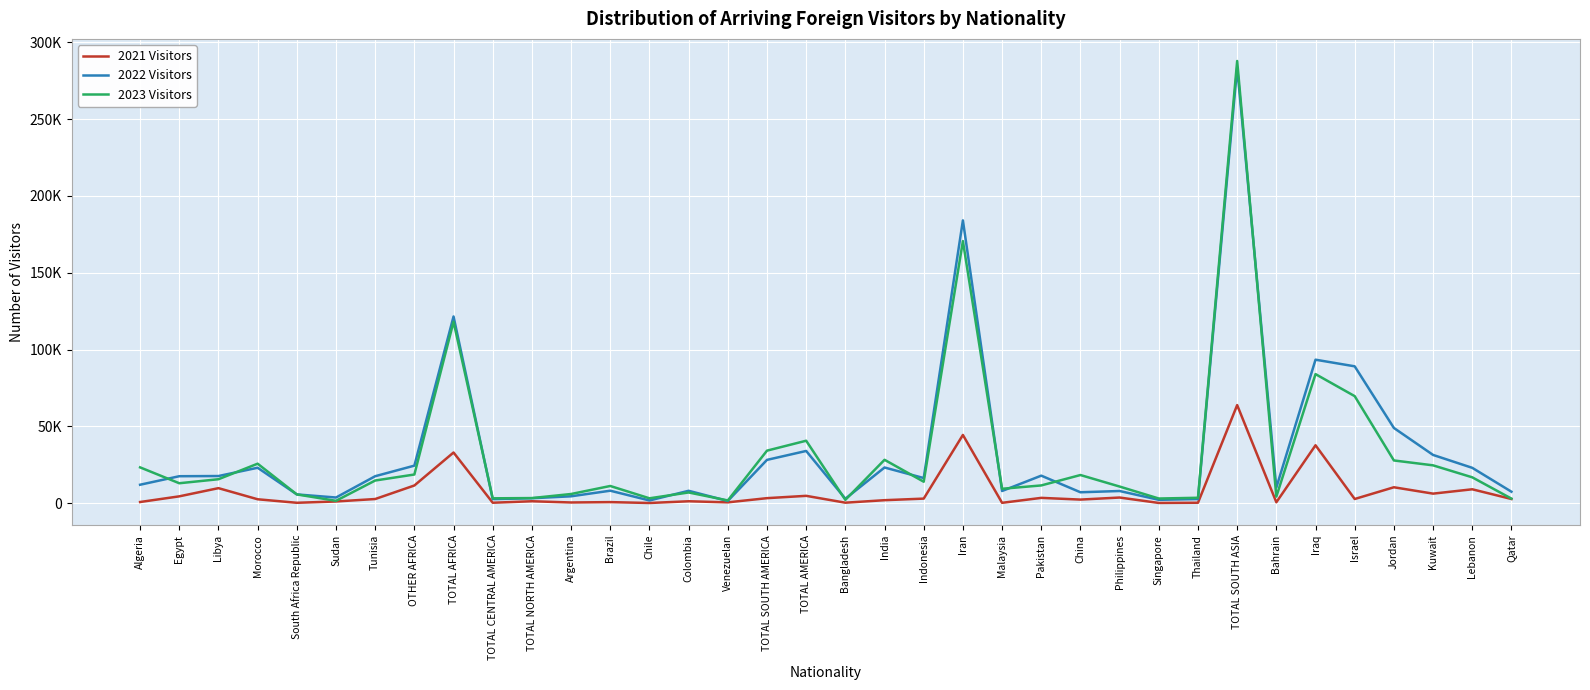

At which category is the sum across all series the highest?

TOTAL SOUTH ASIA